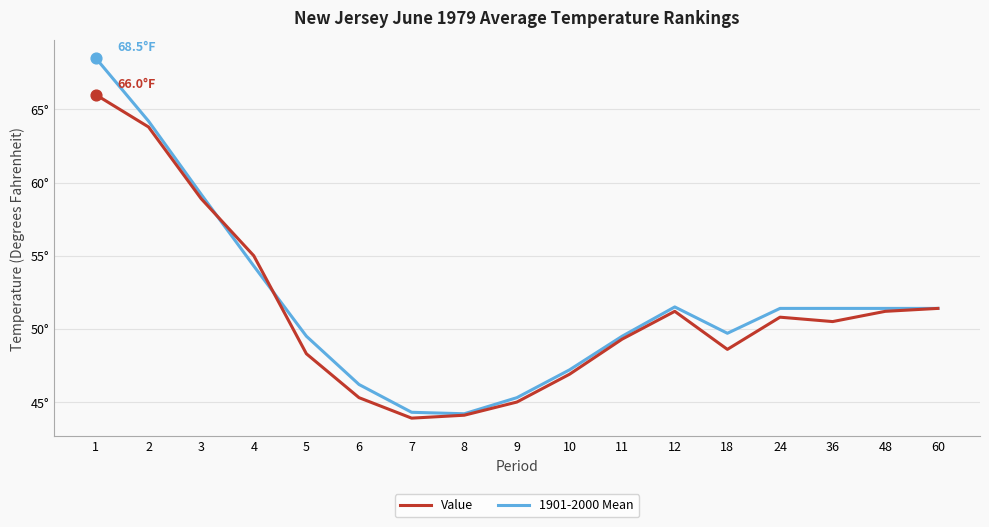

Which series has the largest total across all categories?

1901-2000 Mean